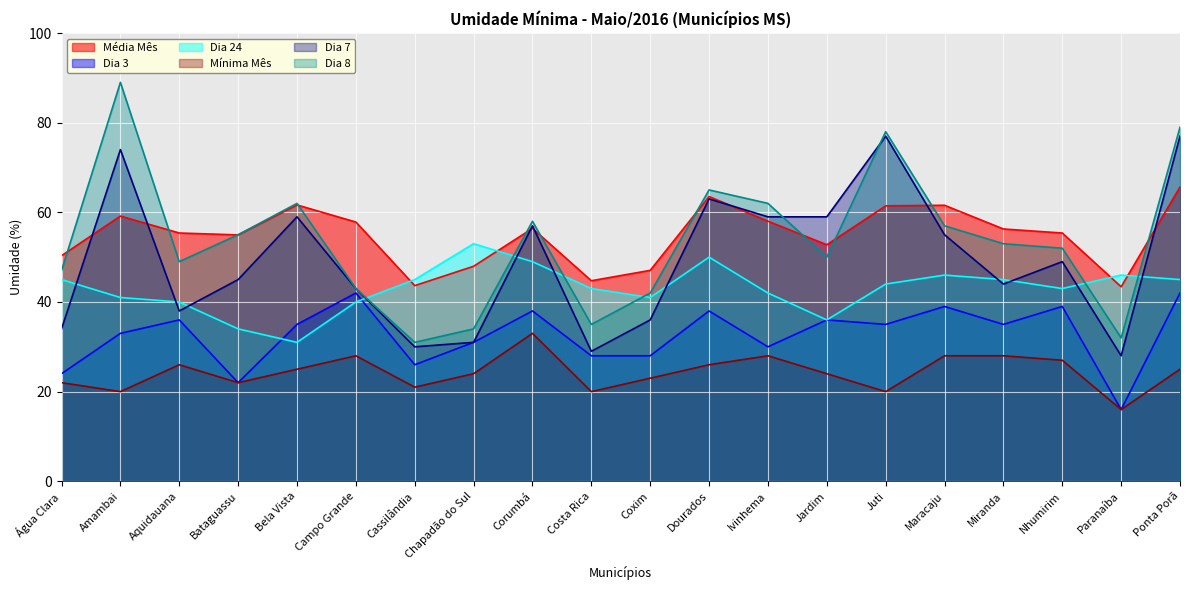

Does the chart display data point markers on the line(s)?

No